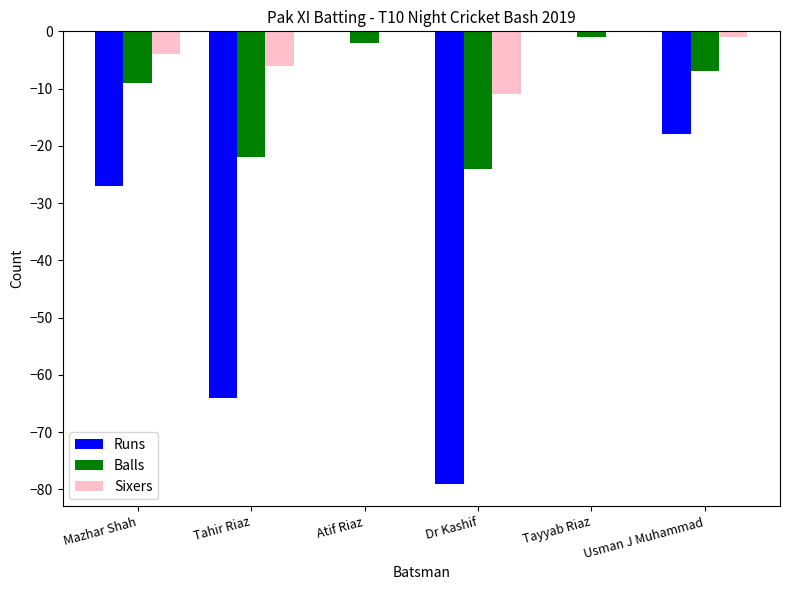

Reading right to left, list all the values displayed in this chart.

Runs: -18	0	-79	0	-64	-27
Balls: -7	-1	-24	-2	-22	-9
Sixers: -1	0	-11	0	-6	-4